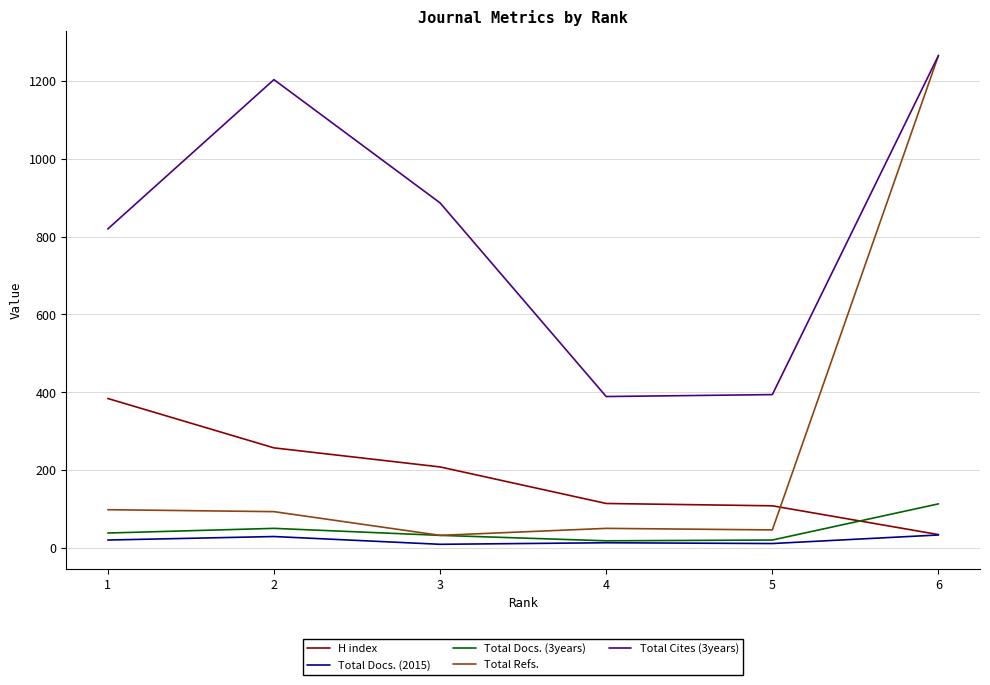

What is the difference between the highest and lowest values at 4?

376